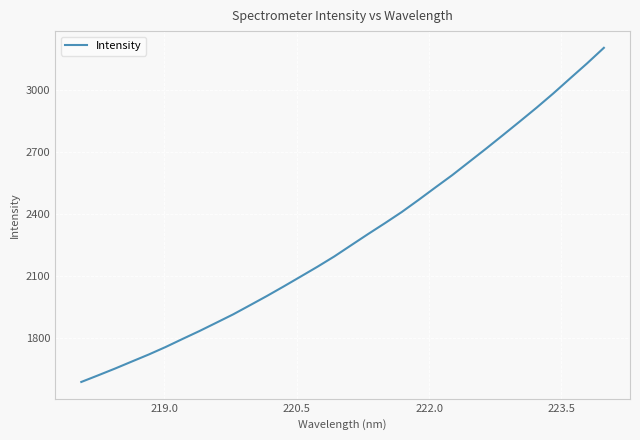

What is the greatest value displayed?

3202.9